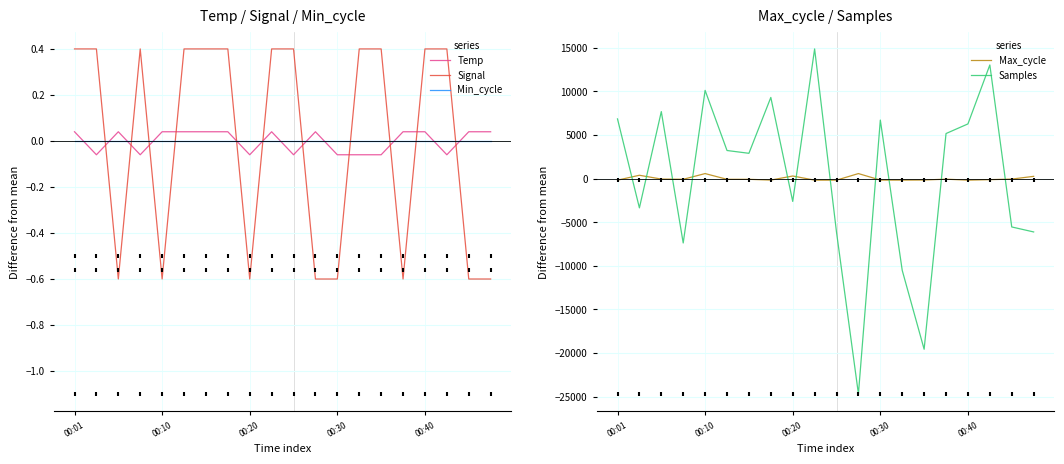

At which category is the sum across all series the highest?

9